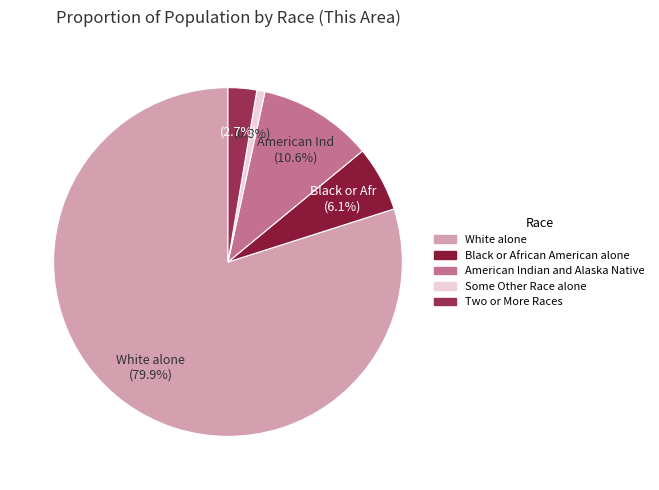

To the nearest percent, what is the difference between the largest and smallest slice percentages?

79%